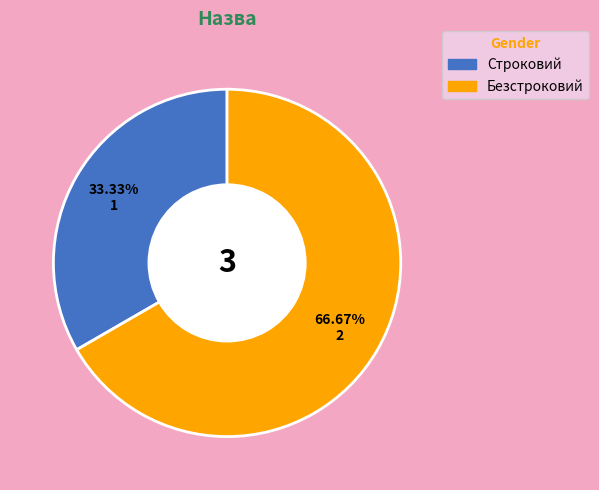

Which has a higher value, Строковий or Безстроковий?

Безстроковий